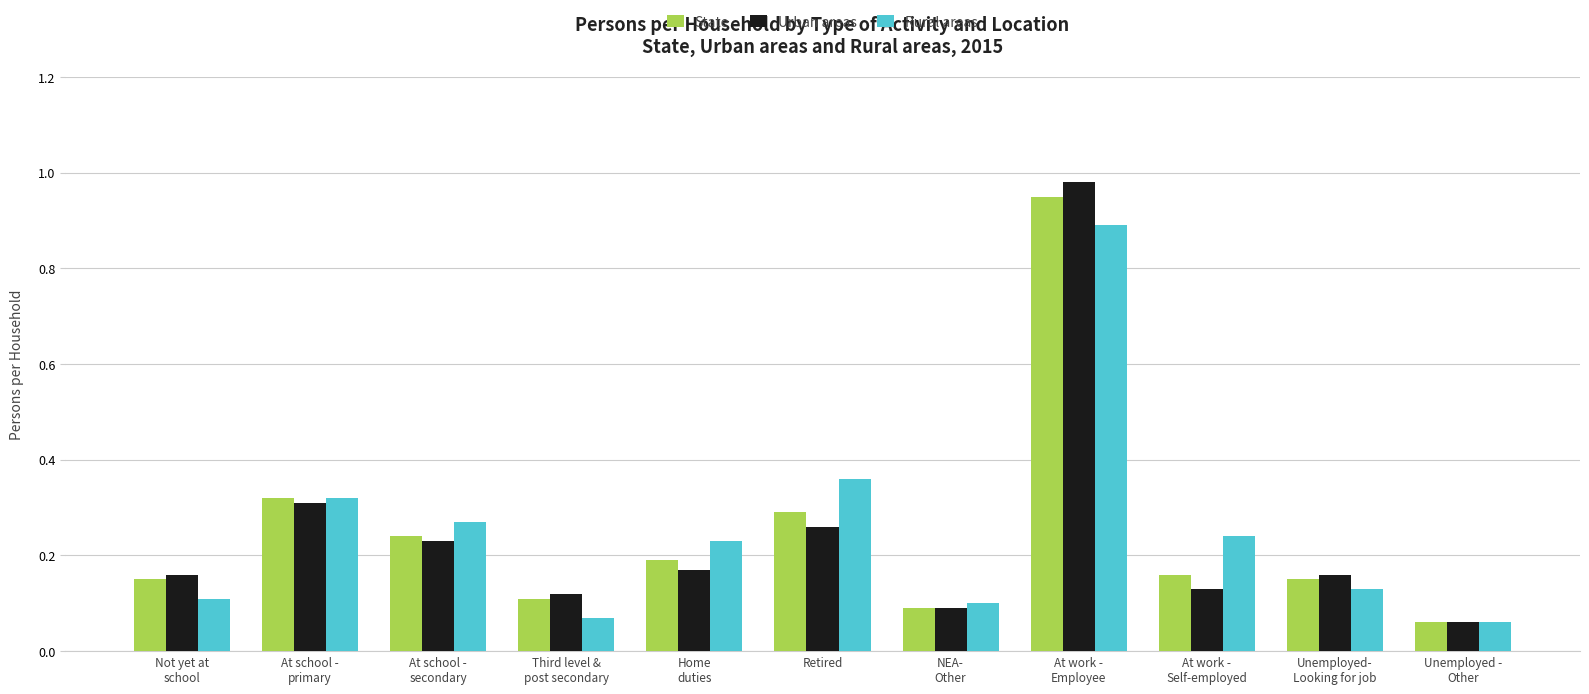

What are all the series names shown in the legend?

State, Urban areas, Rural areas